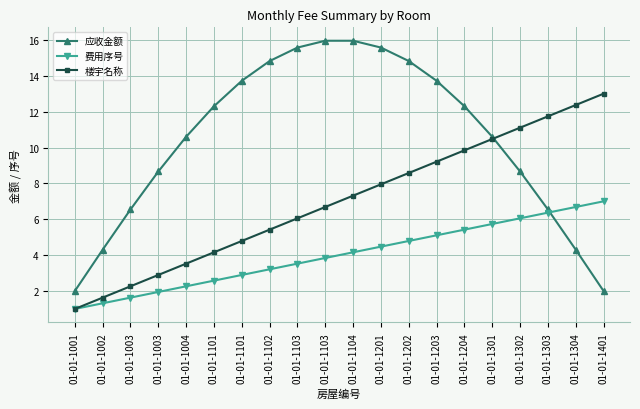

At which label does 楼宇名称 reach its minimum?

01-01-1001